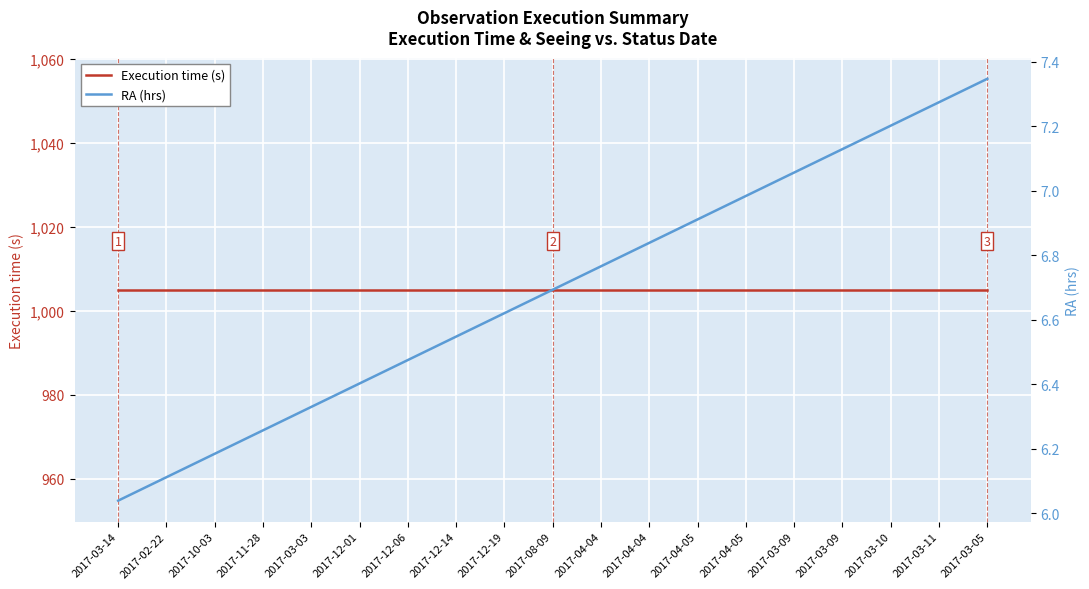

Rank the series at 2017-03-03 from lowest to highest value.

RA (hrs), Execution time (s)